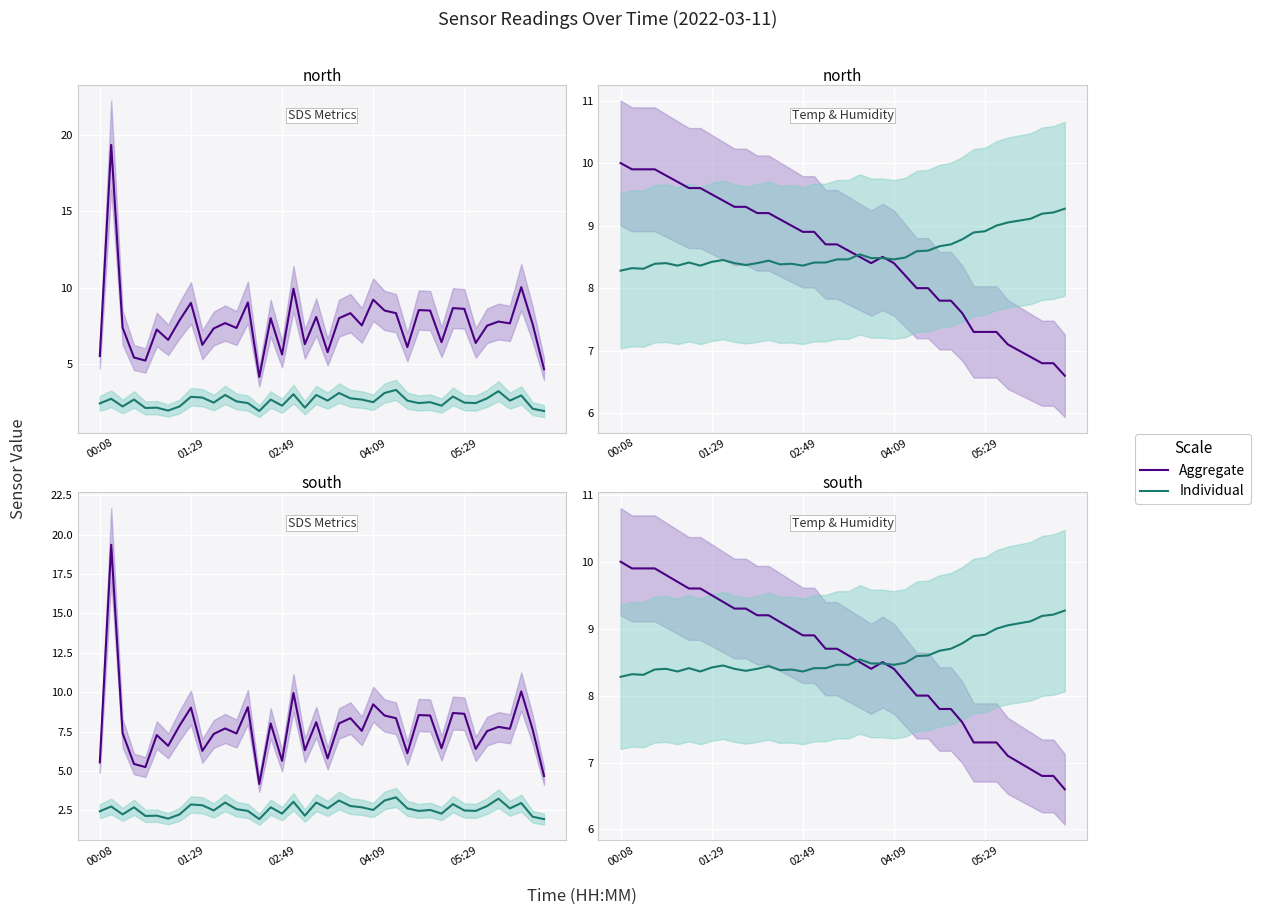

Rank the series by their maximum value, from lowest to highest.

Individual, Aggregate